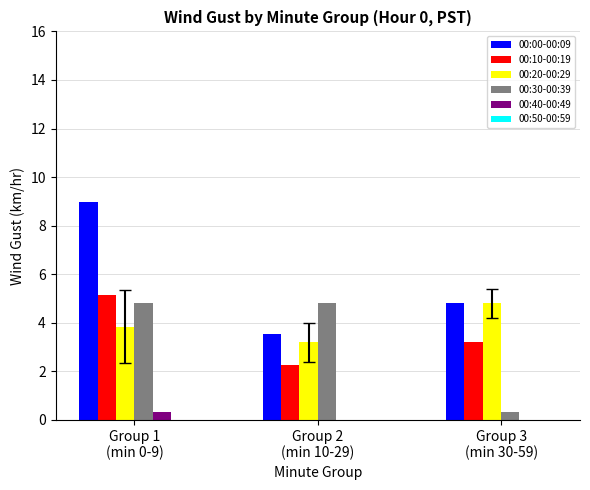

How many data points in 00:00-00:09 are above 4?

2